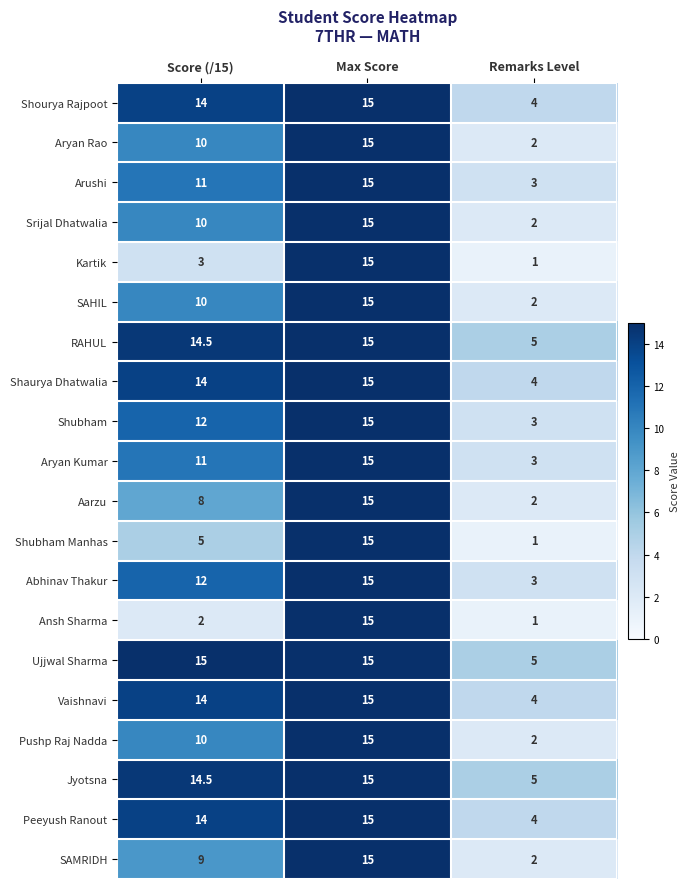

True or false: Jyotsna has a value of 14.5 at Score (/15).

True